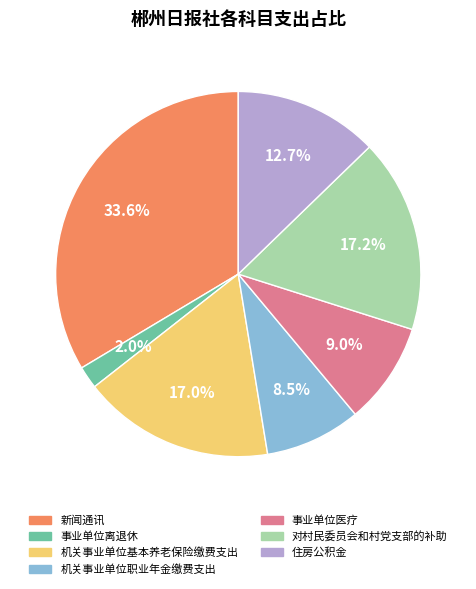

How many slices are in this pie chart?

7